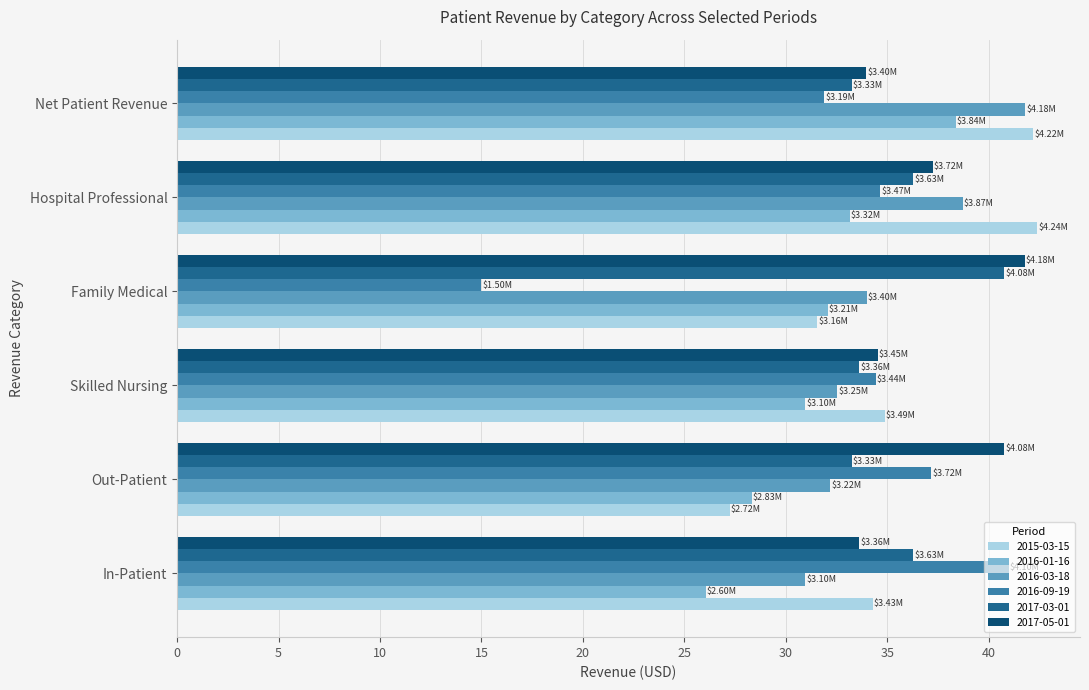

How many categories are shown in the chart?

6